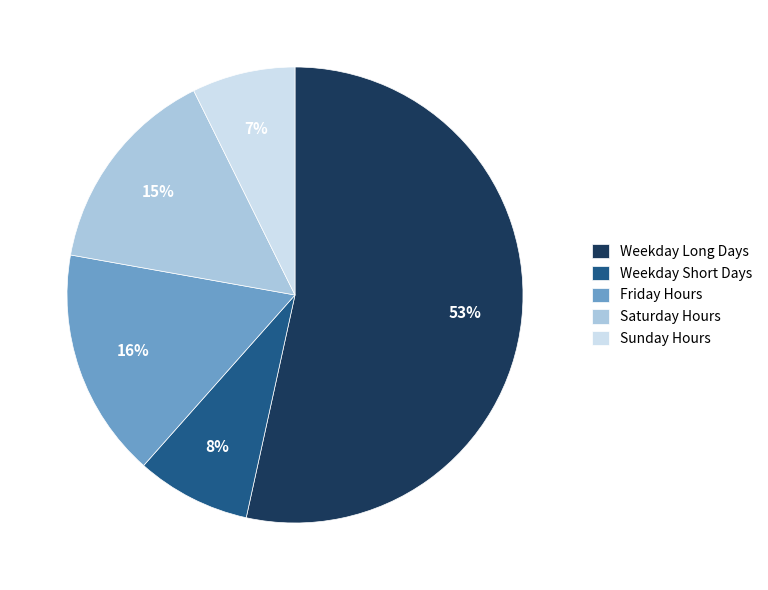

To the nearest percent, what is the difference between the largest and smallest slice percentages?

46%